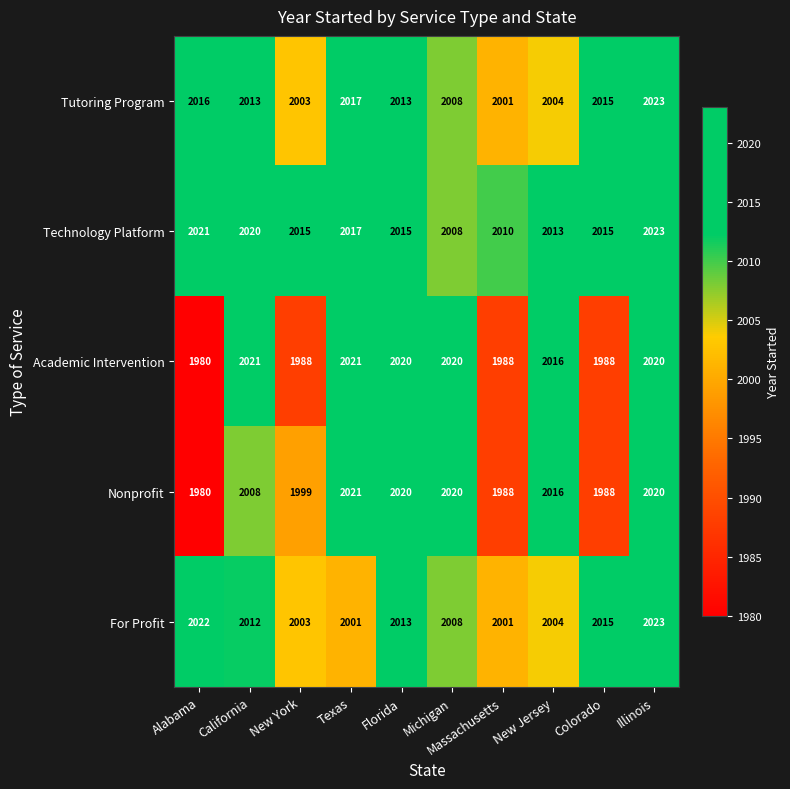

Which series has the largest total across all categories?

Technology Platform